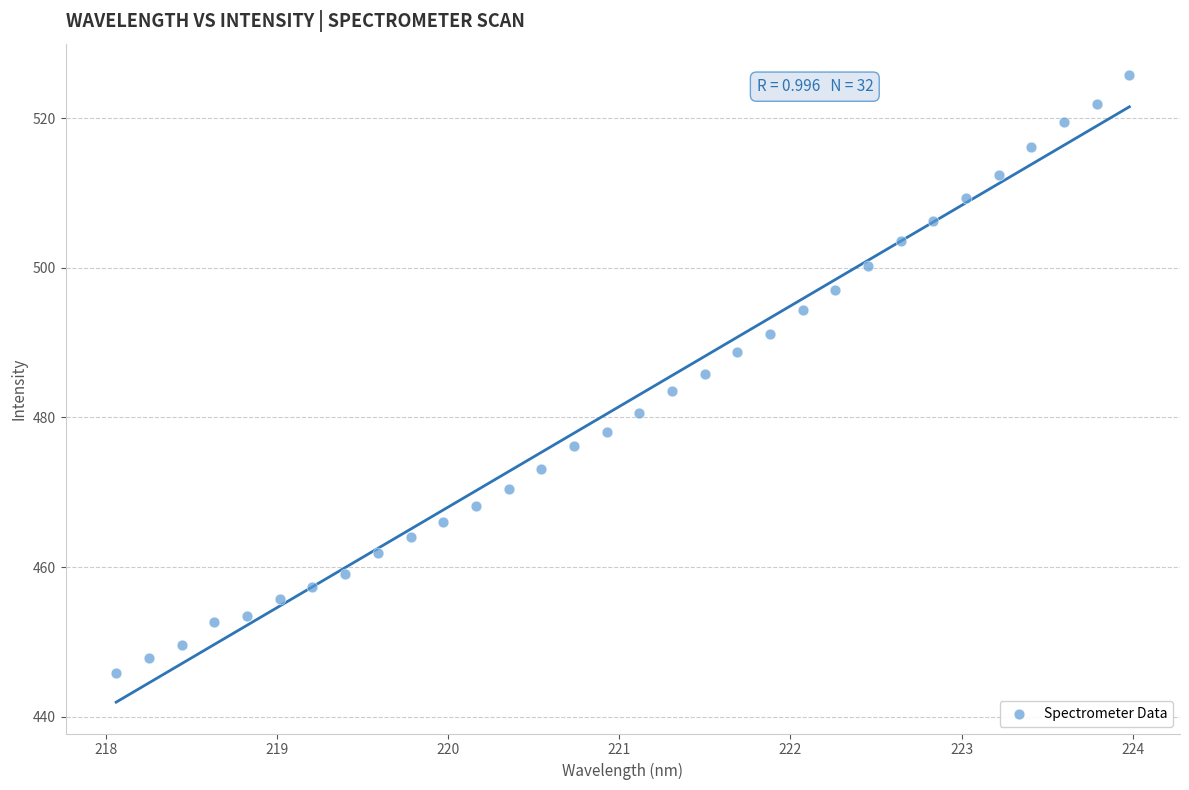

What is the range of X values (max minus min)?

5.9